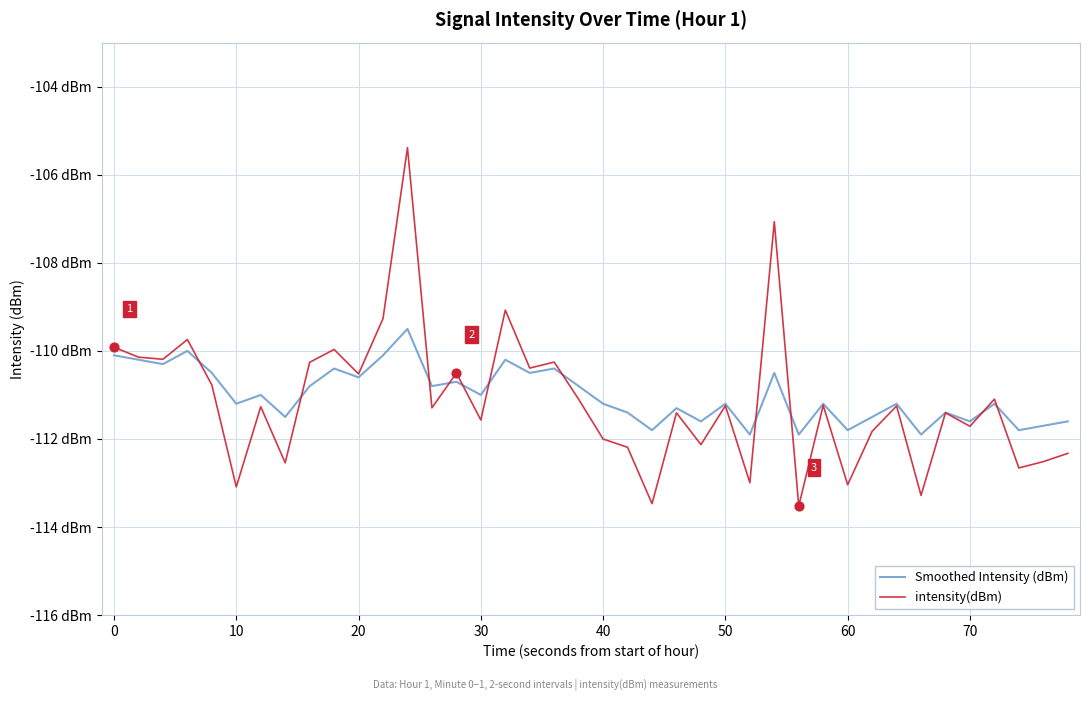

Which series has the largest total across all categories?

Smoothed Intensity (dBm)